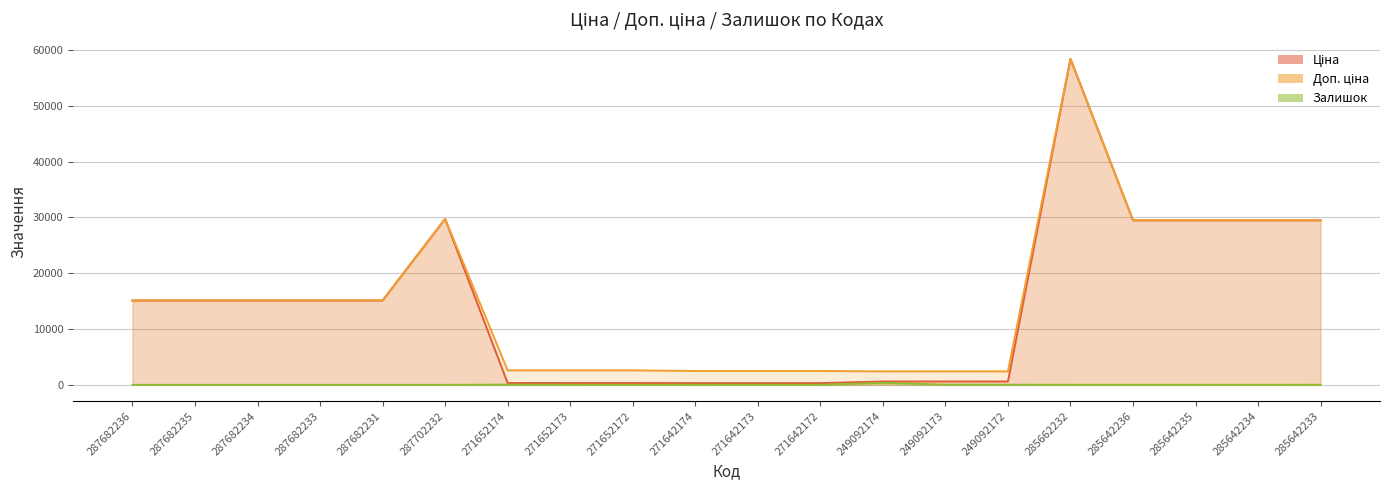

Reading right to left, transcribe all the data shown in this chart.

Ціна: 29491.5	29491.5	29491.5	29491.5	58426.5	603.7	603.7	603.7	310.3	310.3	310.3	324.8	324.8	324.8	29747.2	15120.0	15120.0	15120.0	15120.0	15120.0
Доп. ціна: 29491.5	29491.5	29491.5	29491.5	58426.5	2414.8	2414.8	2414.8	2482.4	2482.4	2482.4	2598.3	2598.3	2598.3	29747.2	15120.0	15120.0	15120.0	15120.0	15120.0
Залишок: 16.0	10.0	13.0	14.0	14.0	21.0	38.0	358.0	5.0	10.0	14.0	5.0	15.0	37.0	0.0	0.0	0.0	0.0	0.0	0.0